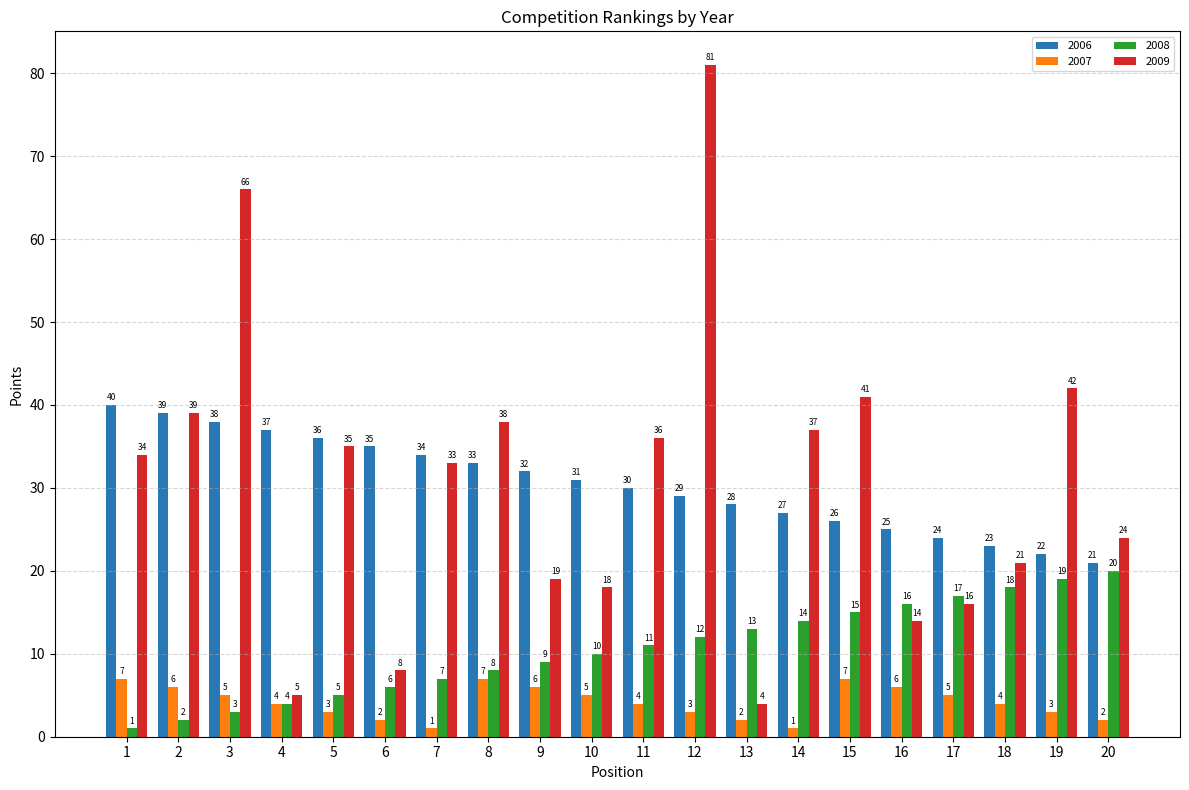

What is the spread (max minus min) of values at 9?

26